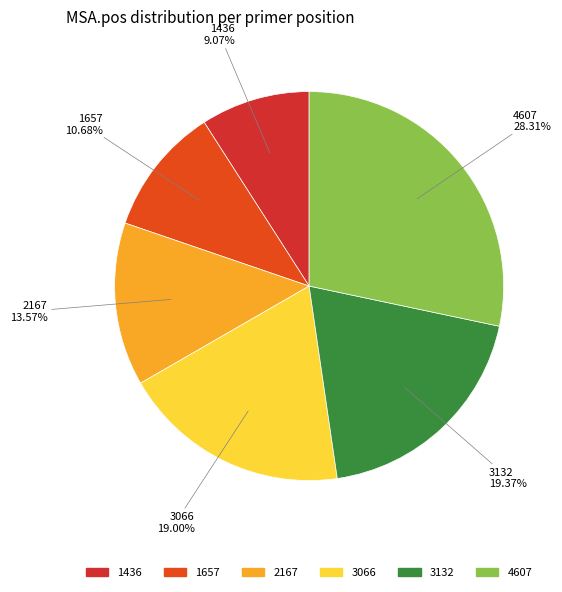

Do 1436 and 1657 together represent more than half of the pie?

No